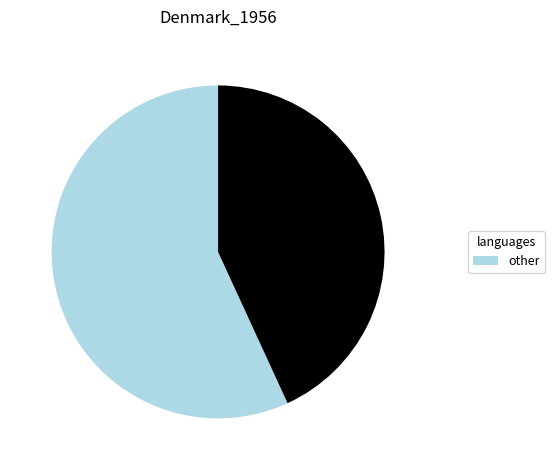

Is there a majority slice in this chart?

Yes